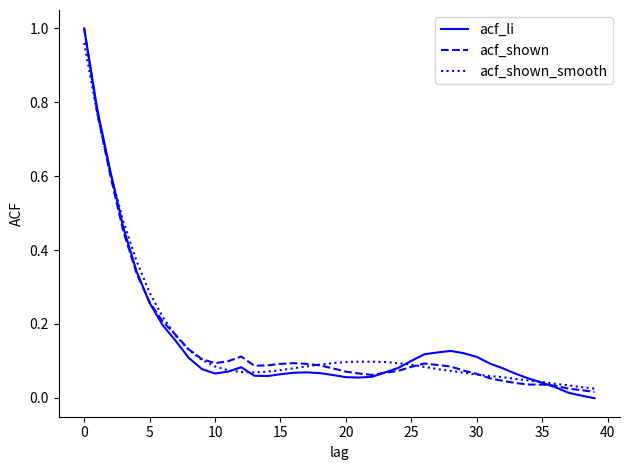

True or false: acf_li has a value of 0.1 at 35.

False